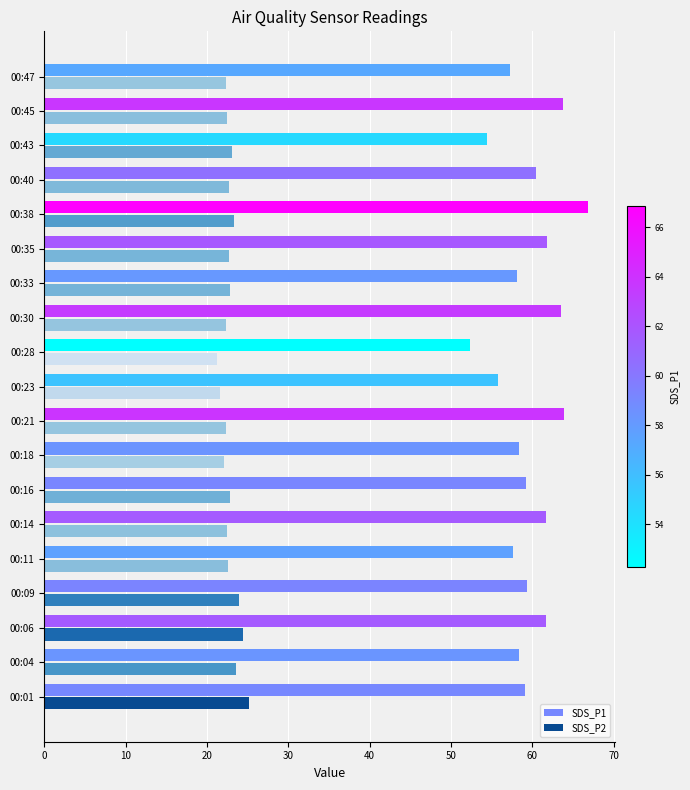

What is the sum of the SDS_P2 values at 00:04 and 00:23?

45.1